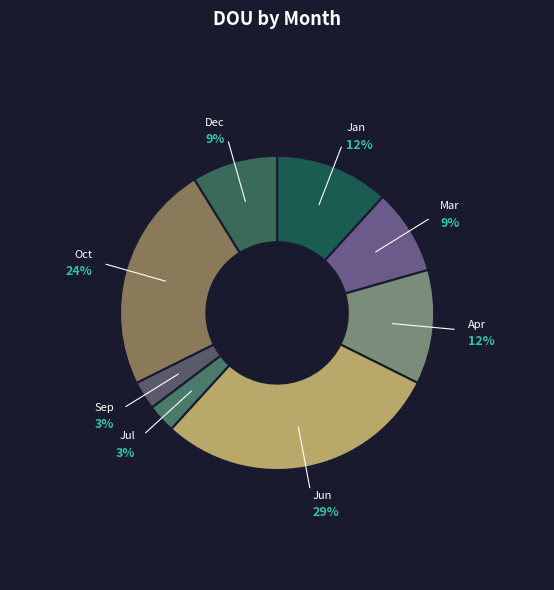

What is the smallest slice in the pie chart?

Jul